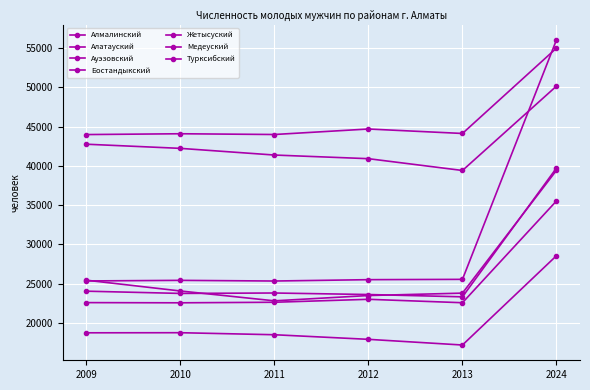

How many categories are shown in the chart?

6